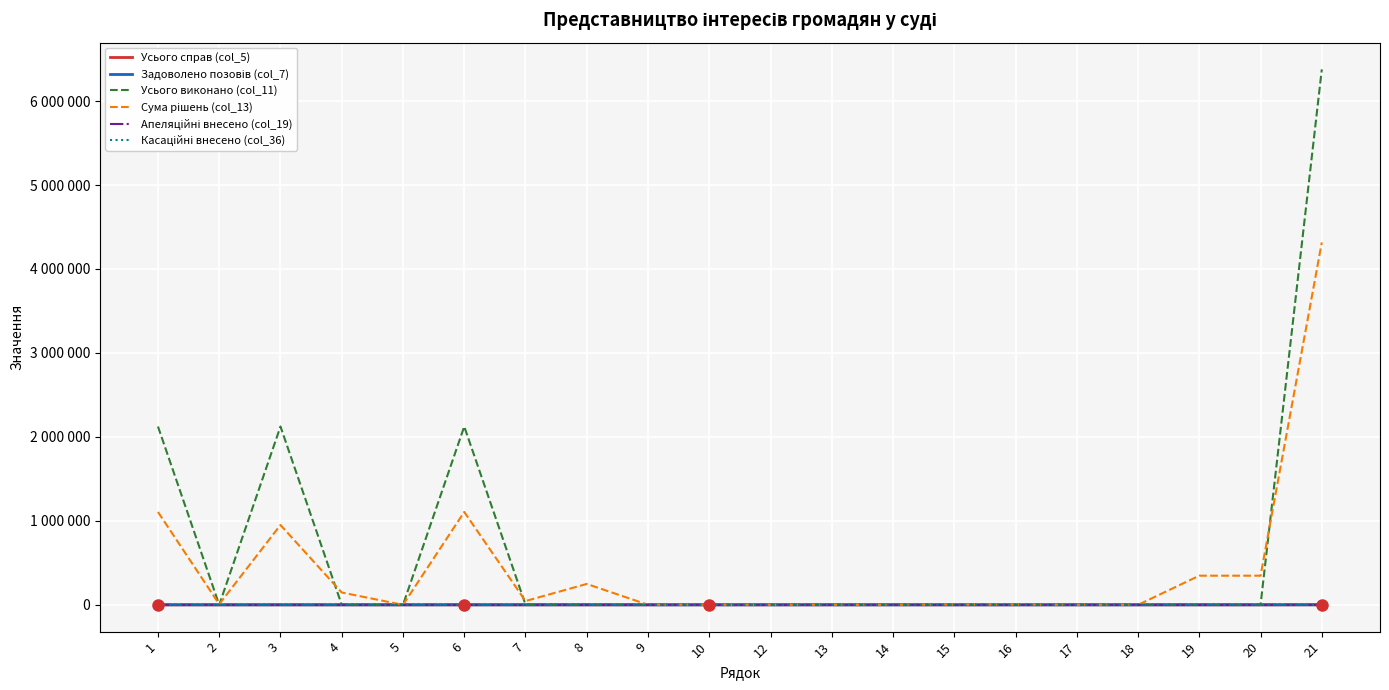

List the labels in order of Усього виконано (col_11) value, largest first.

21, 1, 6, 3, 7, 8, 19, 20, 2, 10, 4, 5, 9, 12, 13, 14, 15, 16, 17, 18